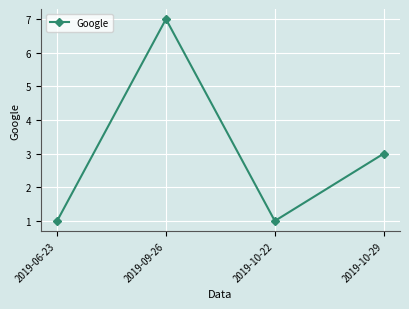

What is the minimum value shown in the chart?

1